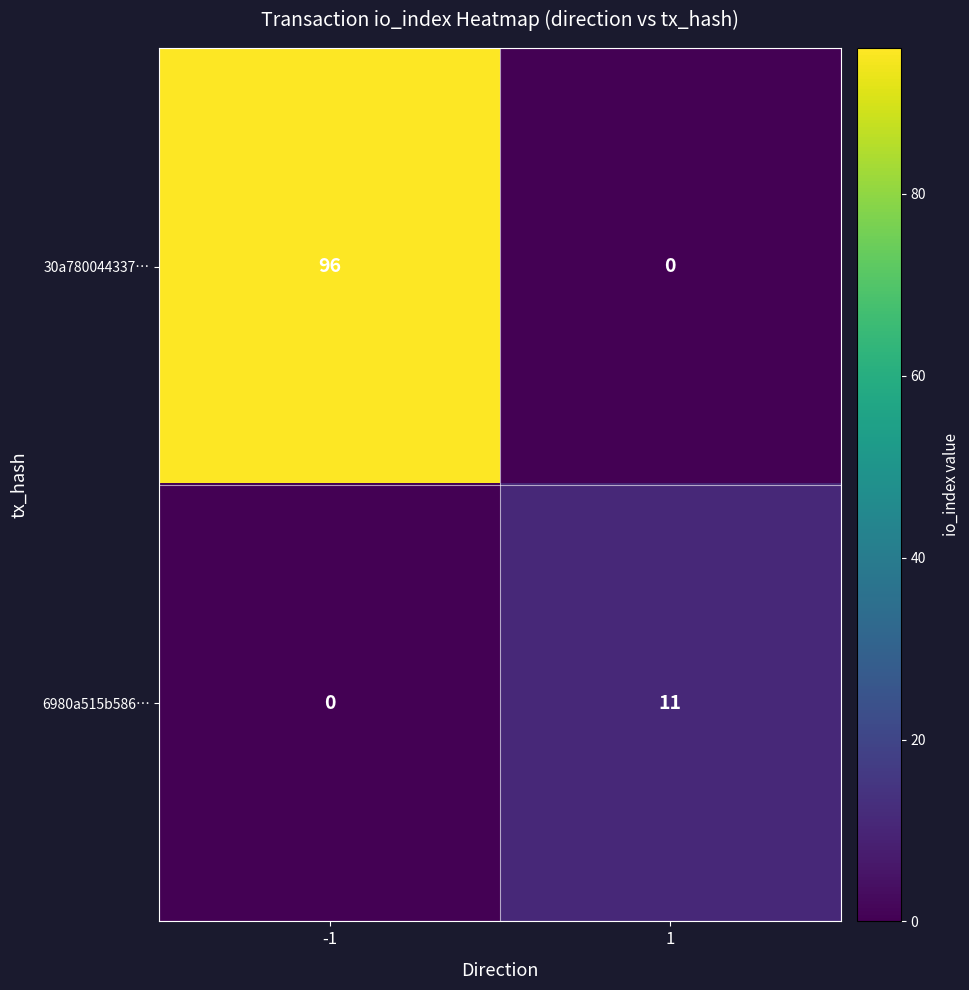

Rank the series at 1 from highest to lowest value.

6980a515b586…, 30a780044337…